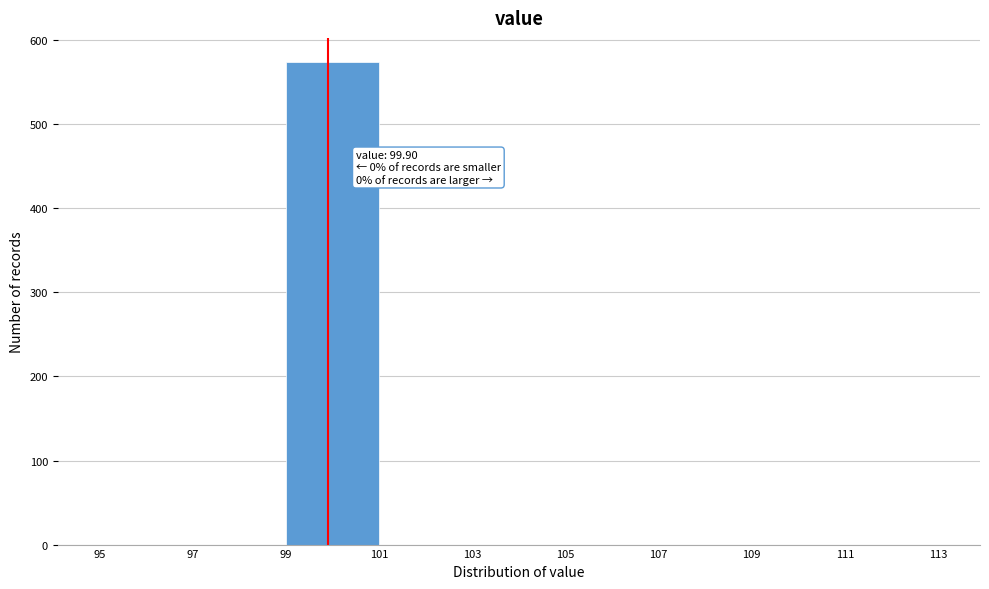

Which range on the x-axis has the tallest bar?

99 to 101